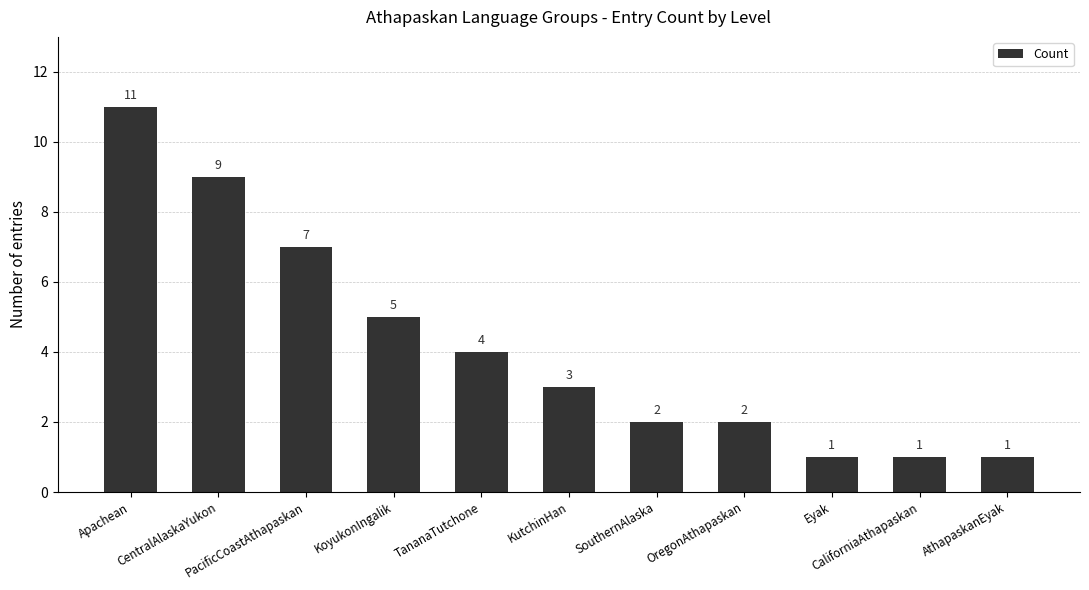

Where does the data first go above 3?

Apachean